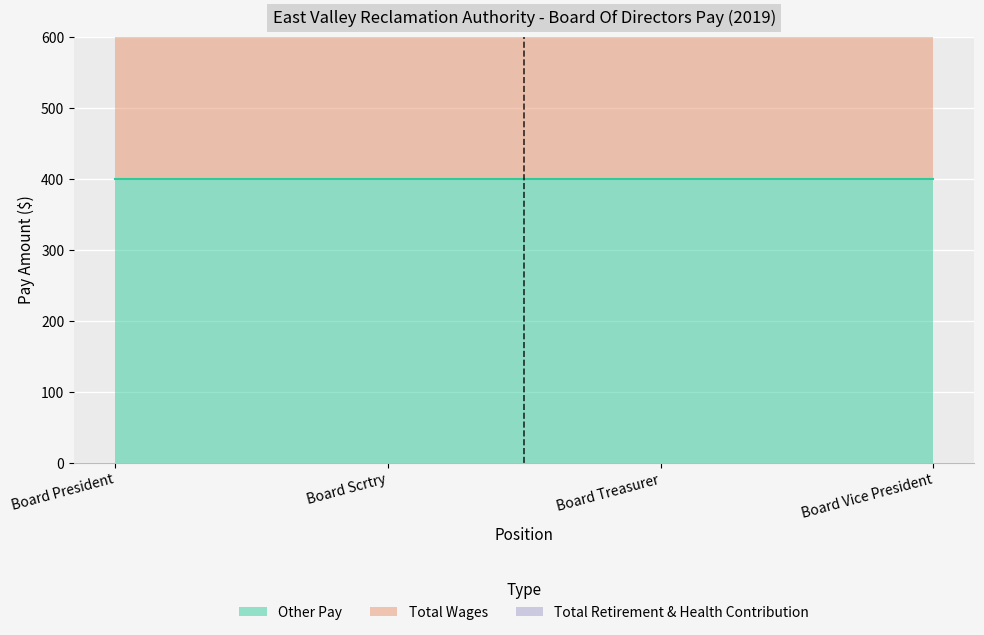

True or false: TotalWages and OtherPay intersect in this chart.

False